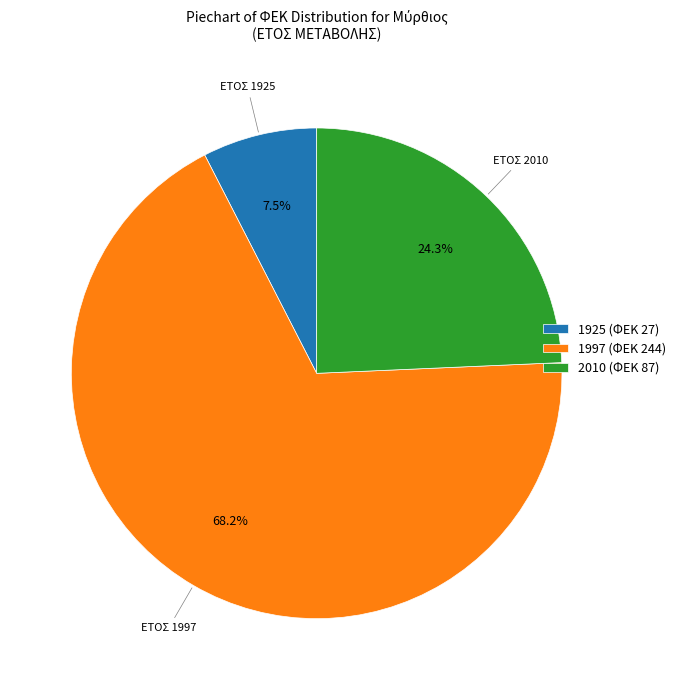

To the nearest percent, what is the difference between the 1997 and 1925 slice percentages?

61%